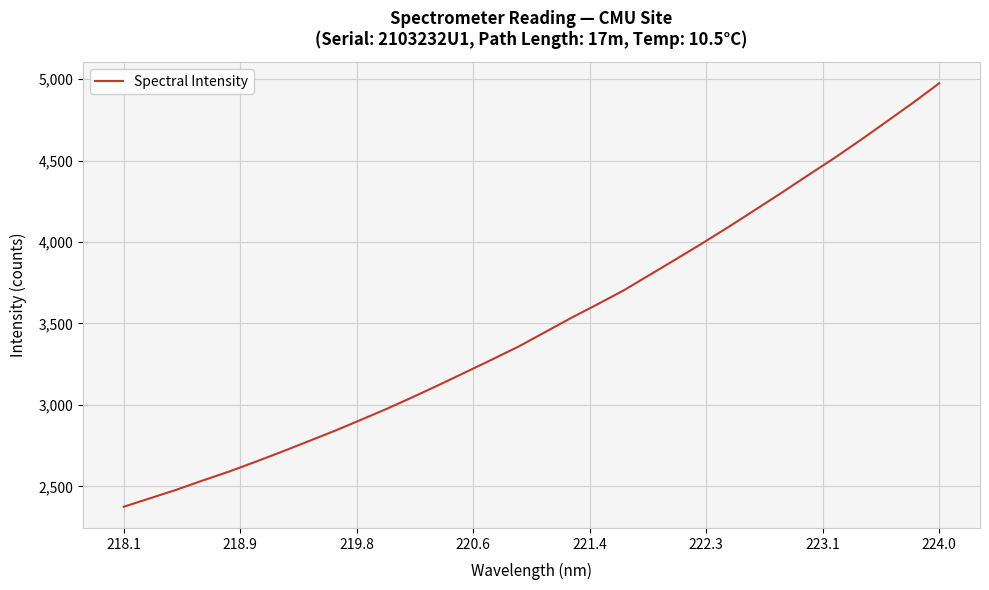

What is the smallest value displayed?

2375.1